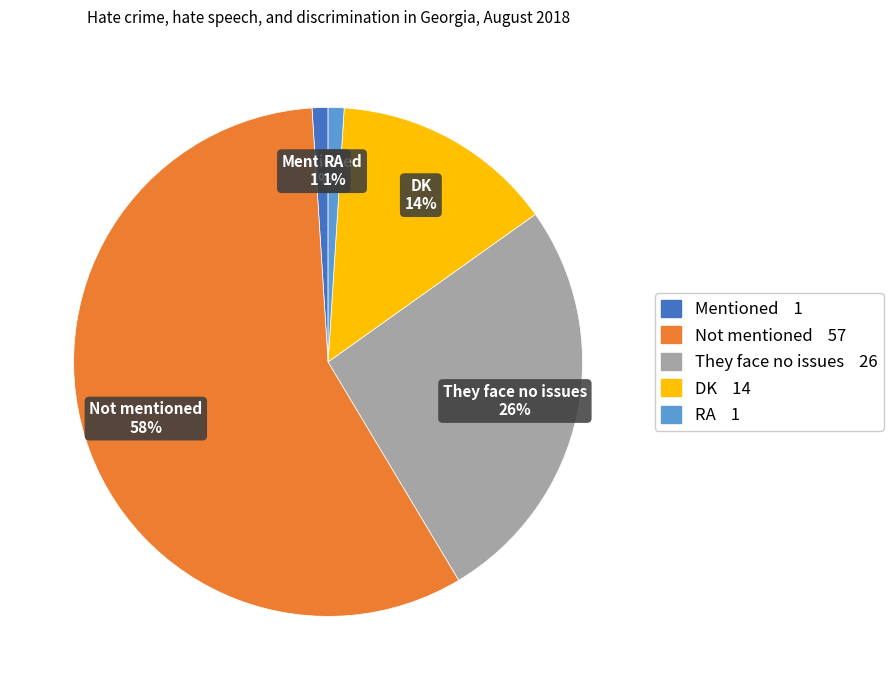

Which category has the biggest portion of the pie?

Not mentioned